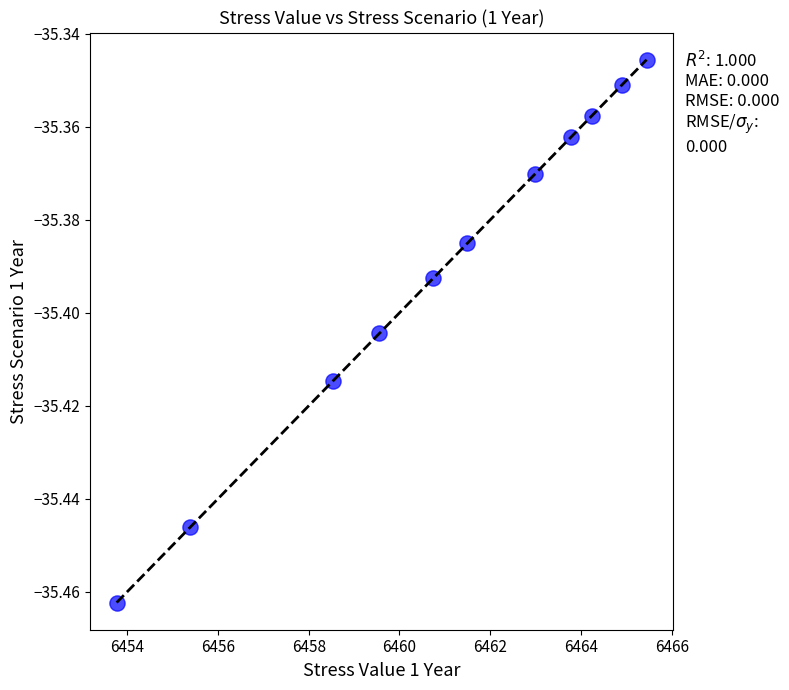

What is the range of X values (max minus min)?

11.7